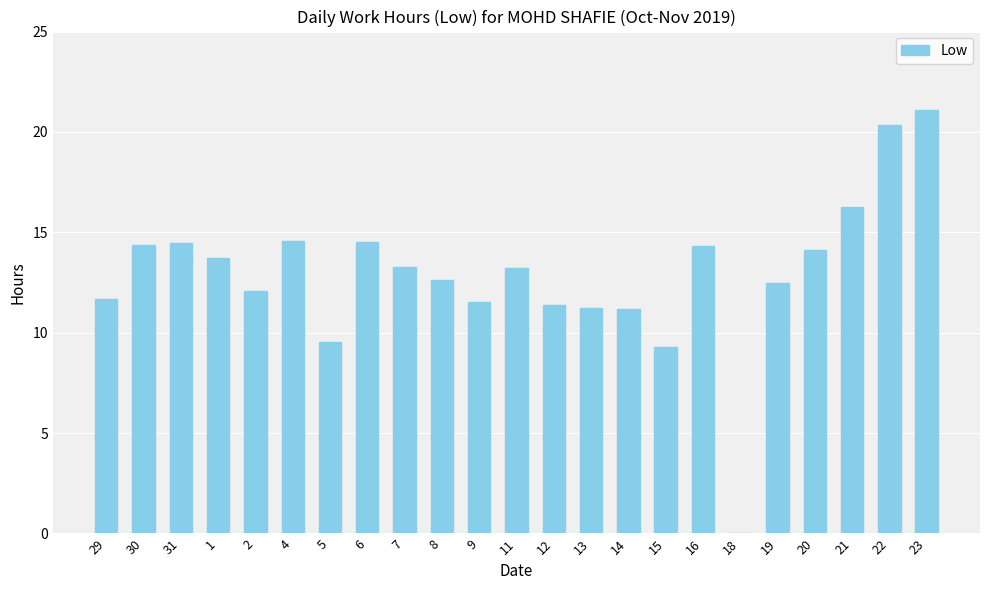

What is the maximum value shown in the chart?

21.1